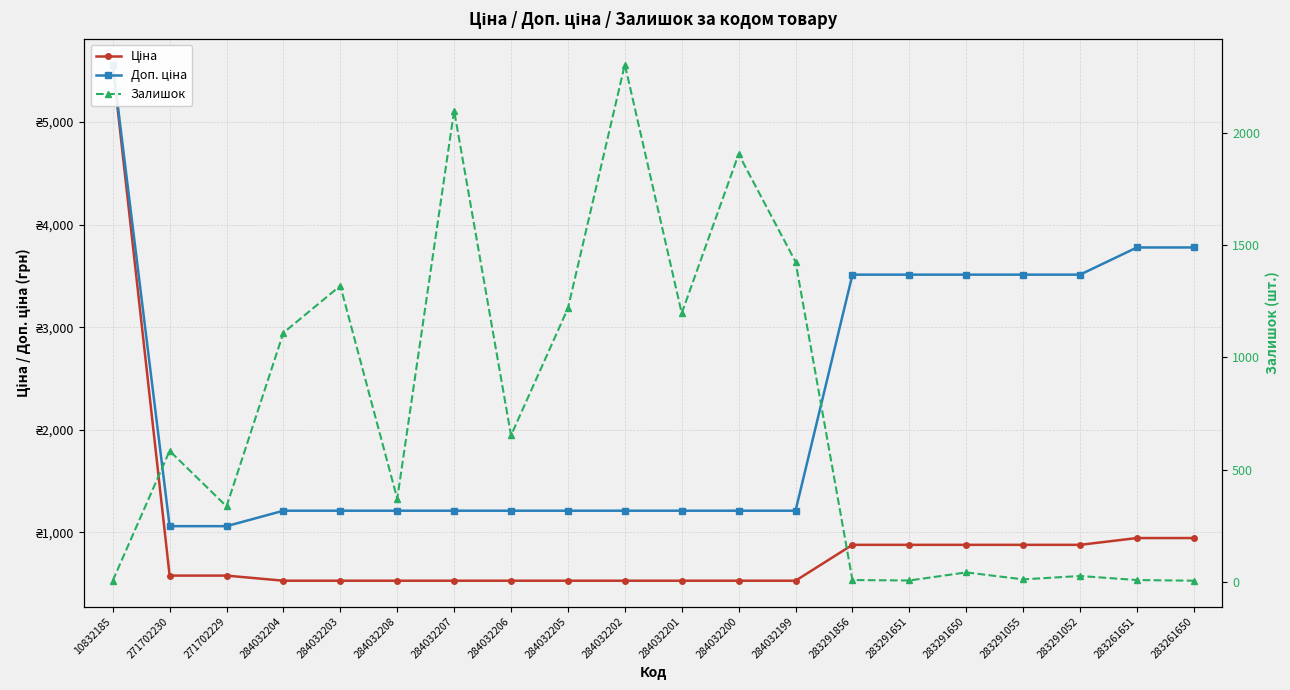

How many values in the Доп. ціна series are below 1210?

2